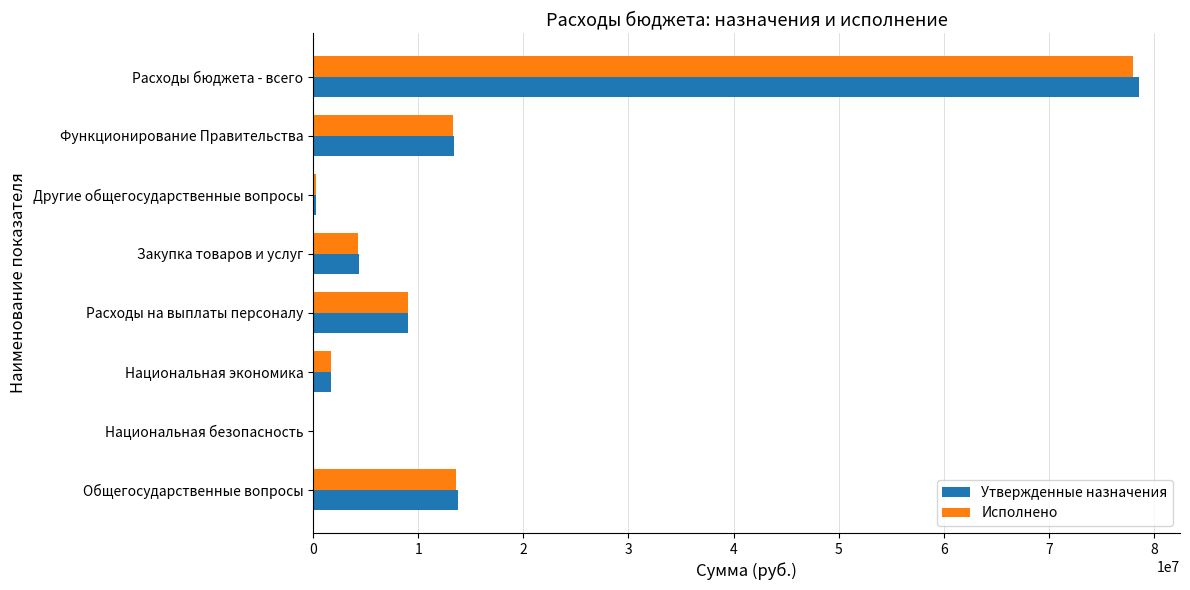

The value of Утвержденные назначения at Функционирование Правительства is 13450420.0. True or false?

True